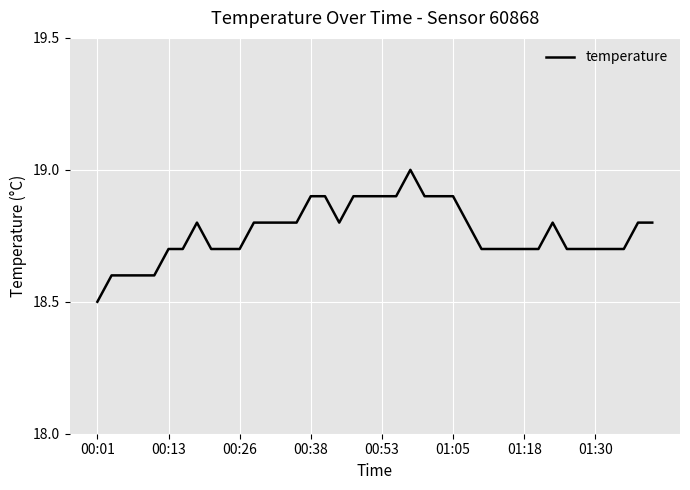

What is the difference between the maximum and minimum values?

0.5